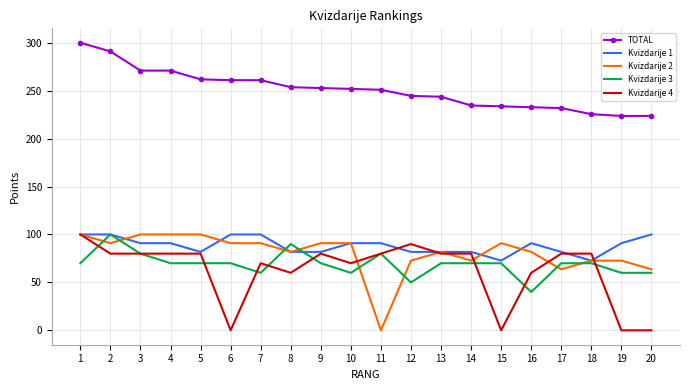

How many series are shown in this chart?

5